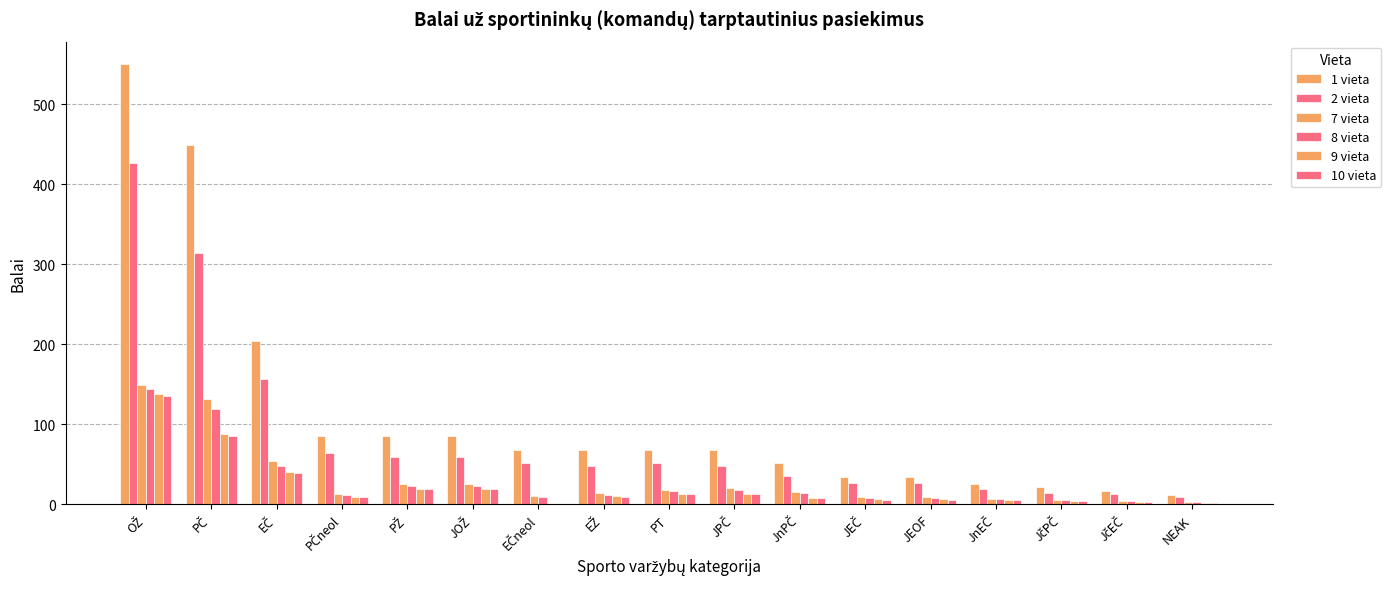

Which has a higher value, EČneol or PT?

EČneol